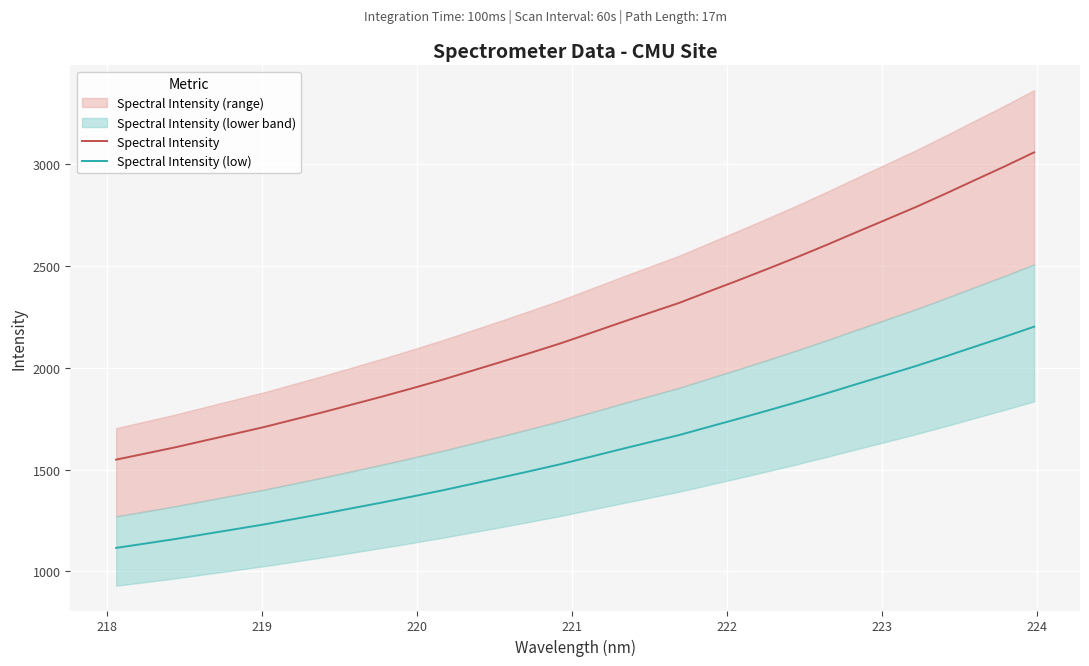

What is the greatest value displayed?

3058.9